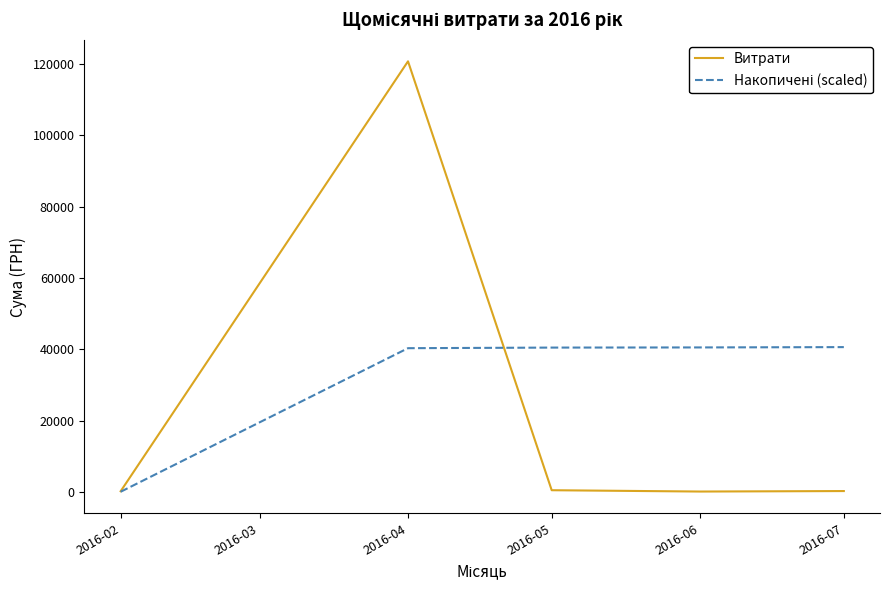

At which category is the sum across all series the highest?

2016-04